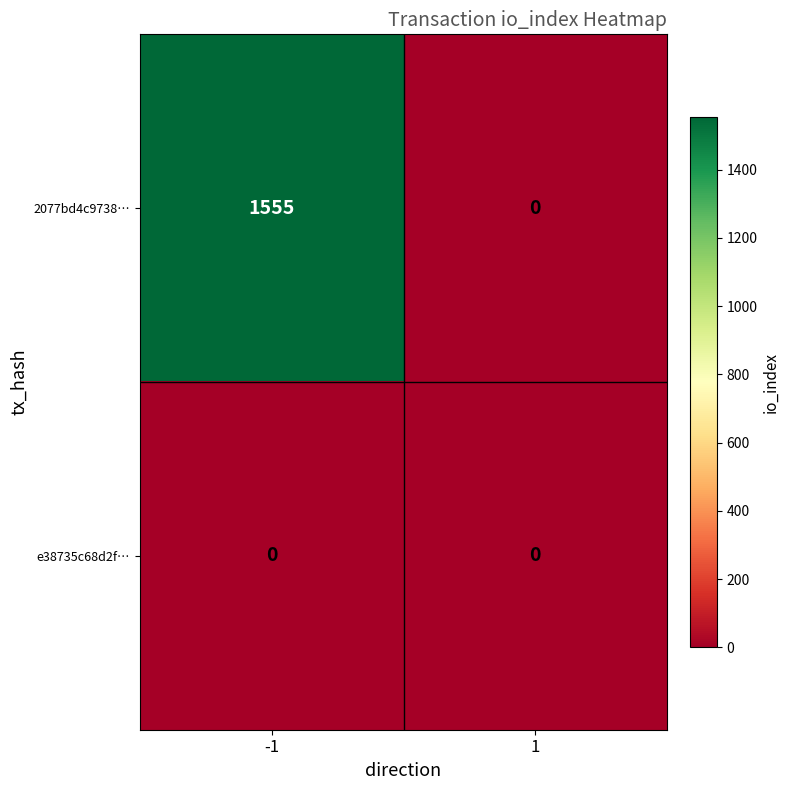

Which series has the largest range (max minus min)?

2077bd4c9738…